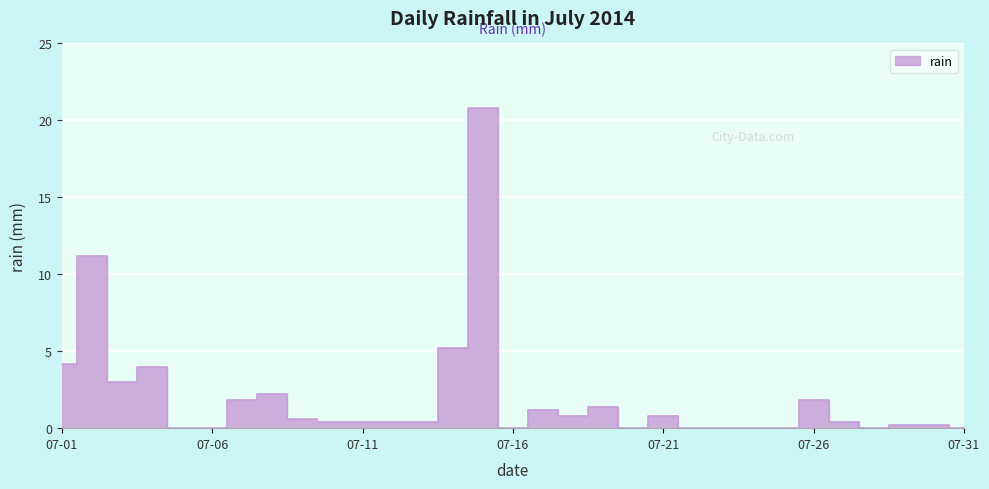

Rank the categories by value from lowest to highest.

2014-07-05, 2014-07-06, 2014-07-16, 2014-07-20, 2014-07-22, 2014-07-23, 2014-07-24, 2014-07-25, 2014-07-28, 2014-07-31, 2014-07-29, 2014-07-30, 2014-07-10, 2014-07-11, 2014-07-12, 2014-07-13, 2014-07-27, 2014-07-09, 2014-07-18, 2014-07-21, 2014-07-17, 2014-07-19, 2014-07-07, 2014-07-26, 2014-07-08, 2014-07-03, 2014-07-04, 2014-07-01, 2014-07-14, 2014-07-02, 2014-07-15